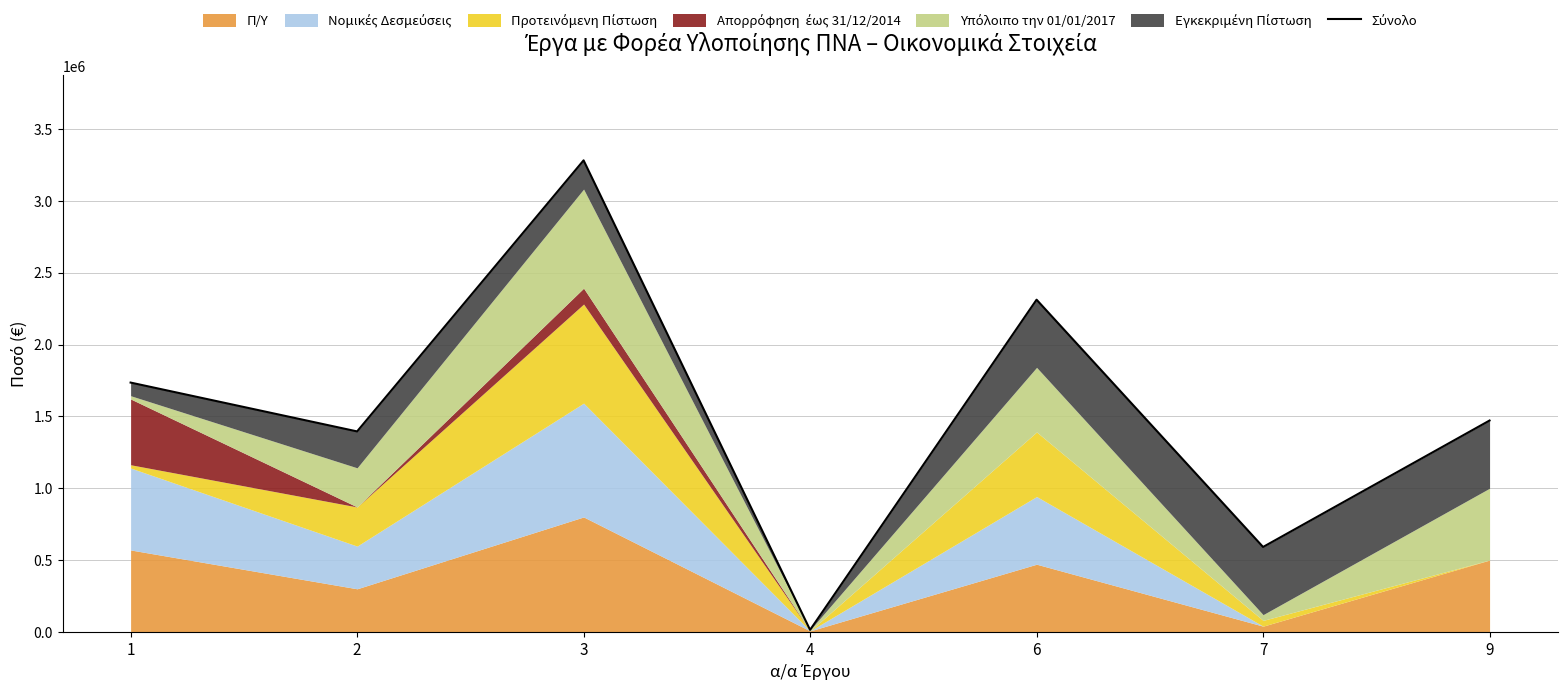

What value does the data have at 4?

14000.0